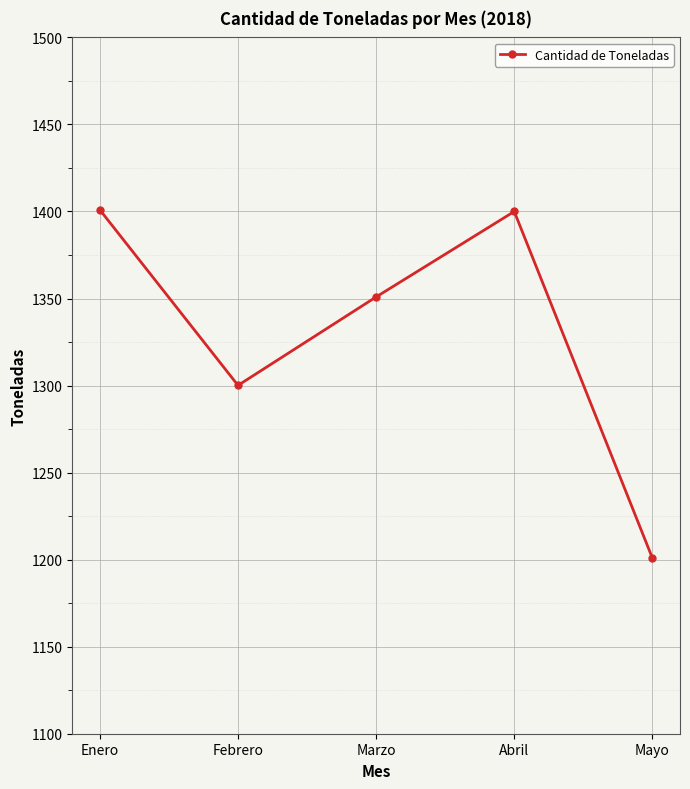

The chart shows a value of 1726.3 at Mayo. True or false?

False